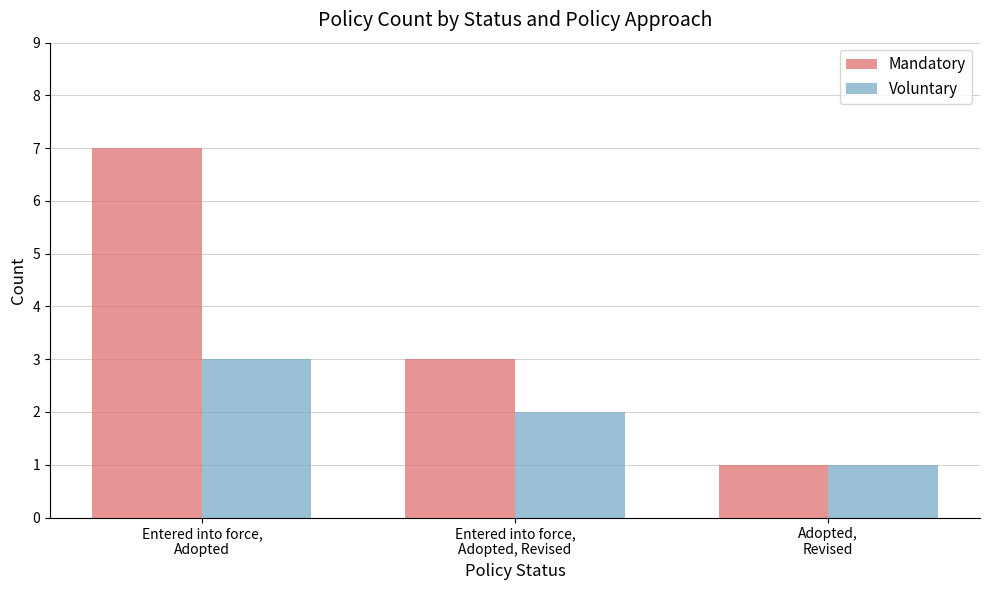

At Entered into force,
Adopted, Revised, list the series in order from smallest to largest.

Voluntary, Mandatory